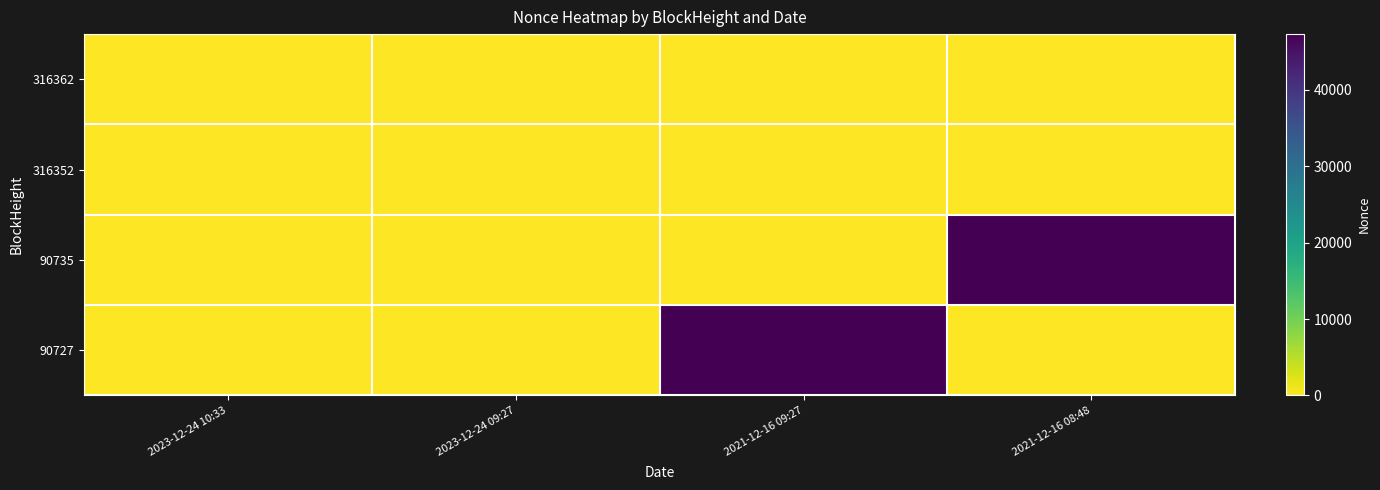

At how many categories does at least one series exceed 514?

2